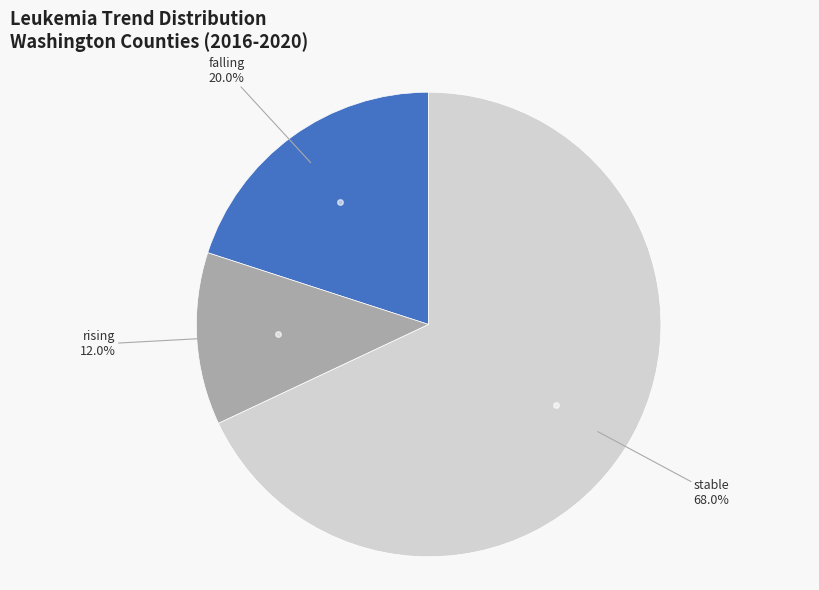

Does any single category account for the majority?

Yes